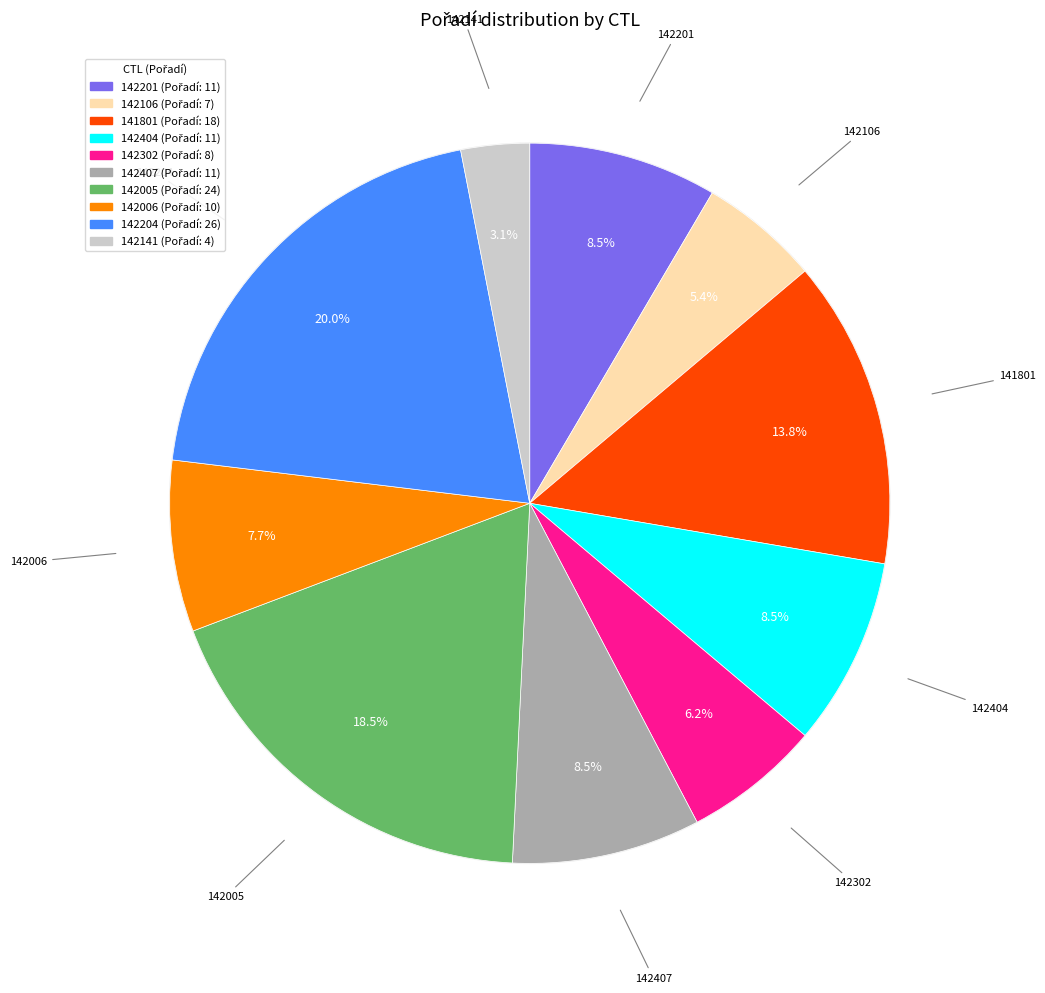

How much of the chart is everything except 142006?

92.3%